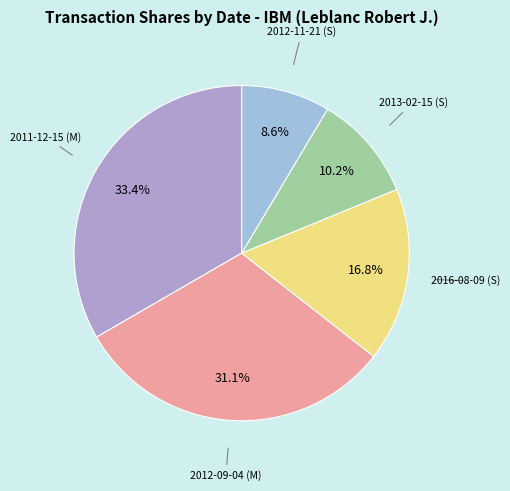

Count the number of slices in the pie.

5